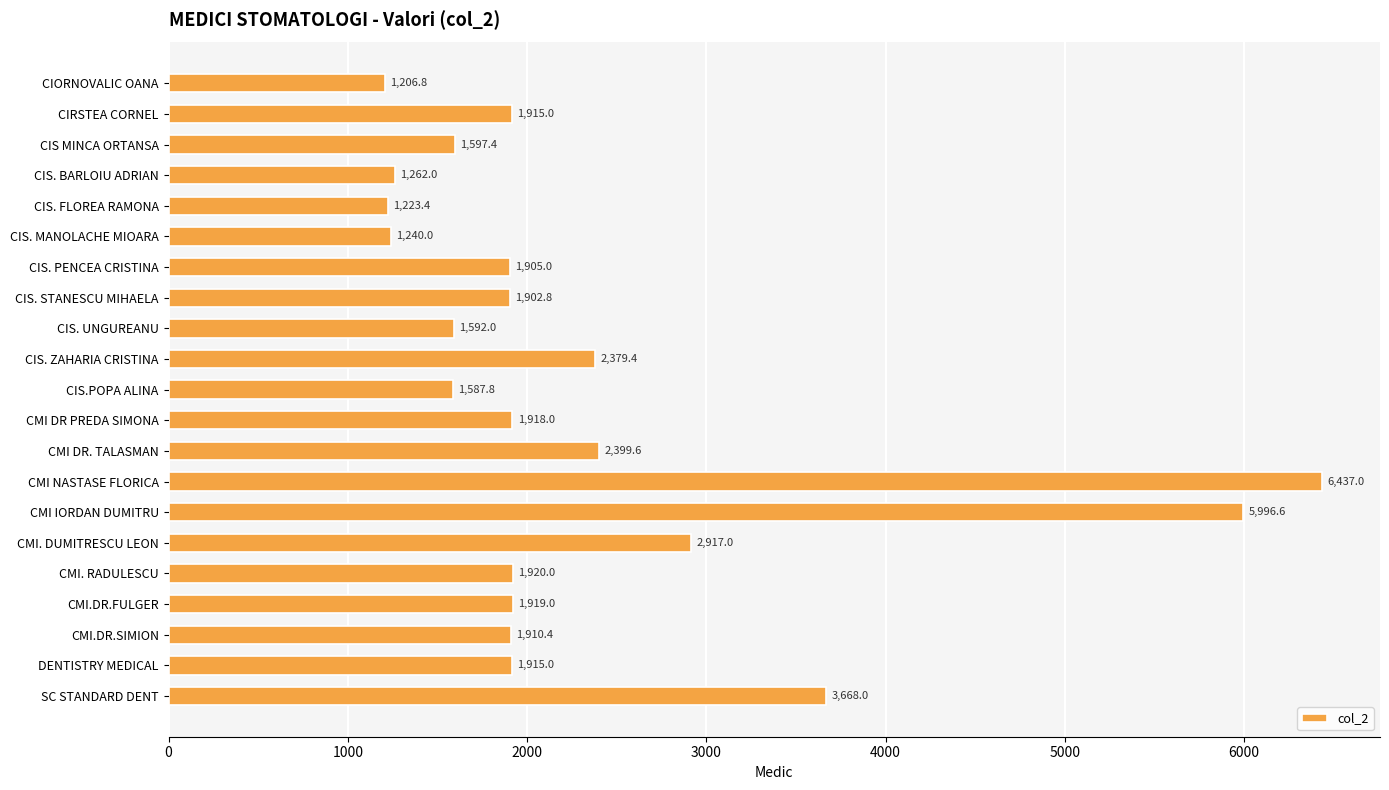

At which category does the chart reach its peak across all series?

CMI NASTASE FLORICA